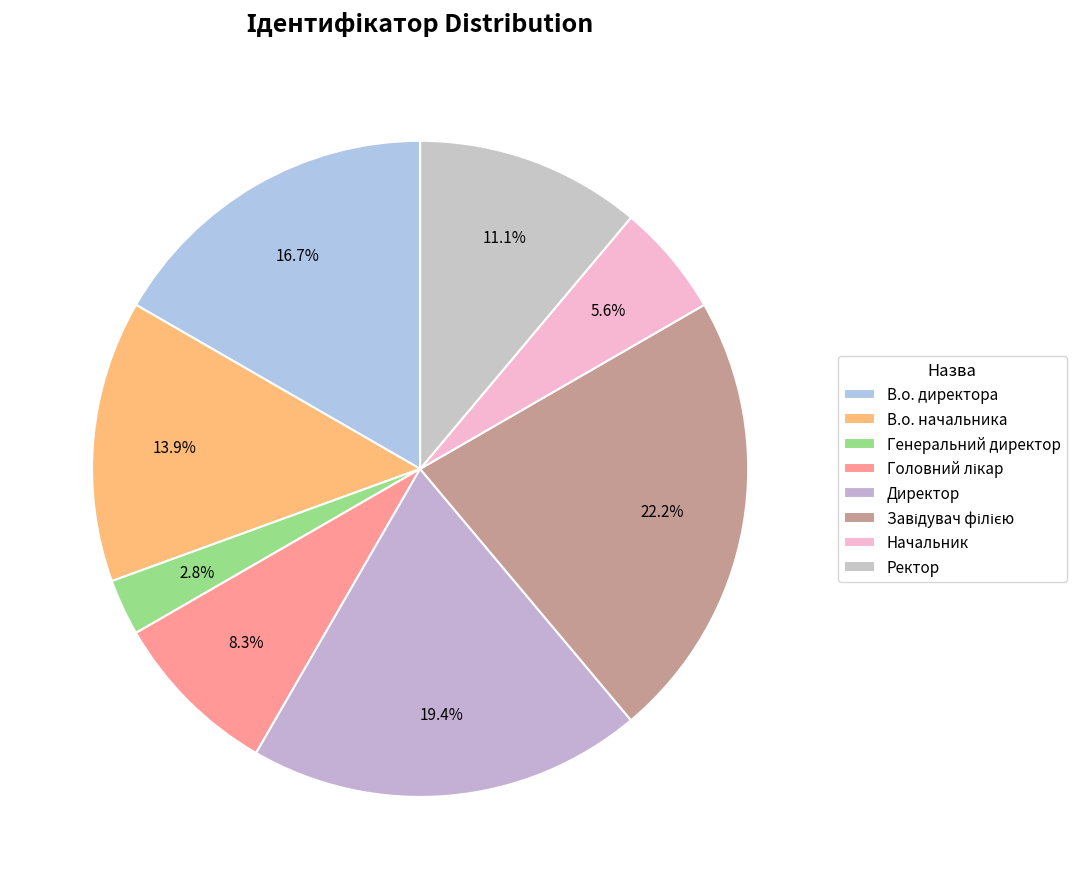

To the nearest percent, what is the difference between the largest and smallest slice percentages?

19%